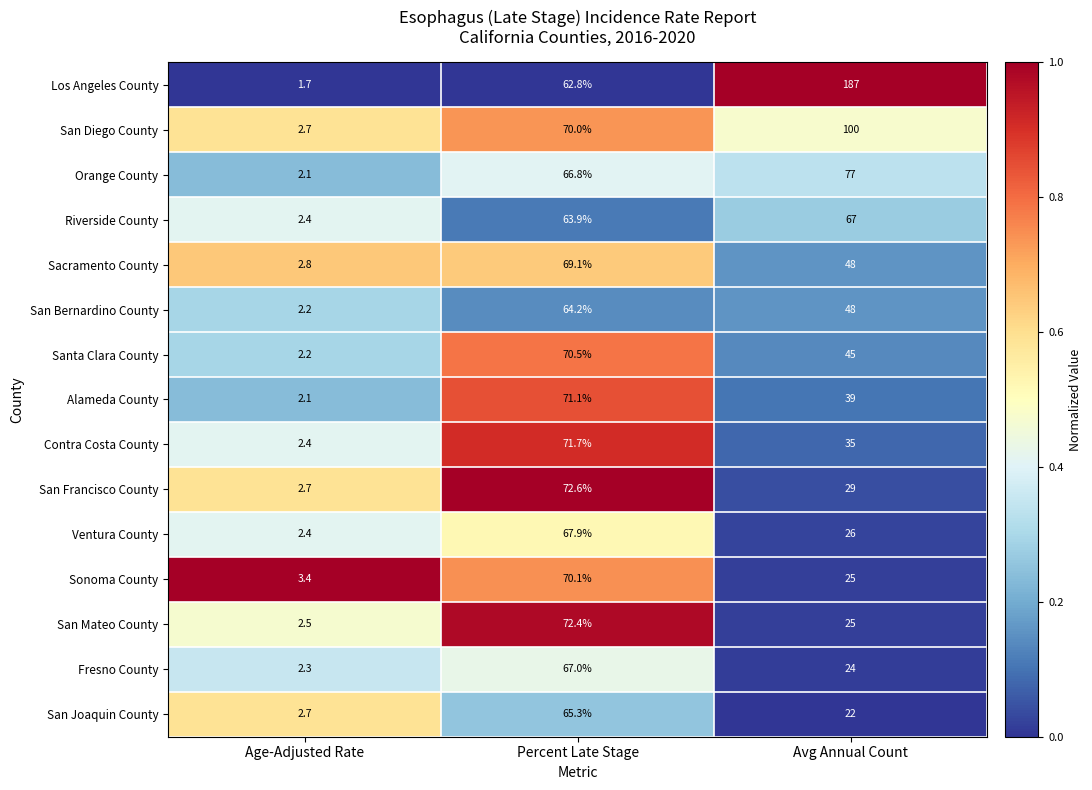

Which series has the largest range (max minus min)?

Los Angeles County